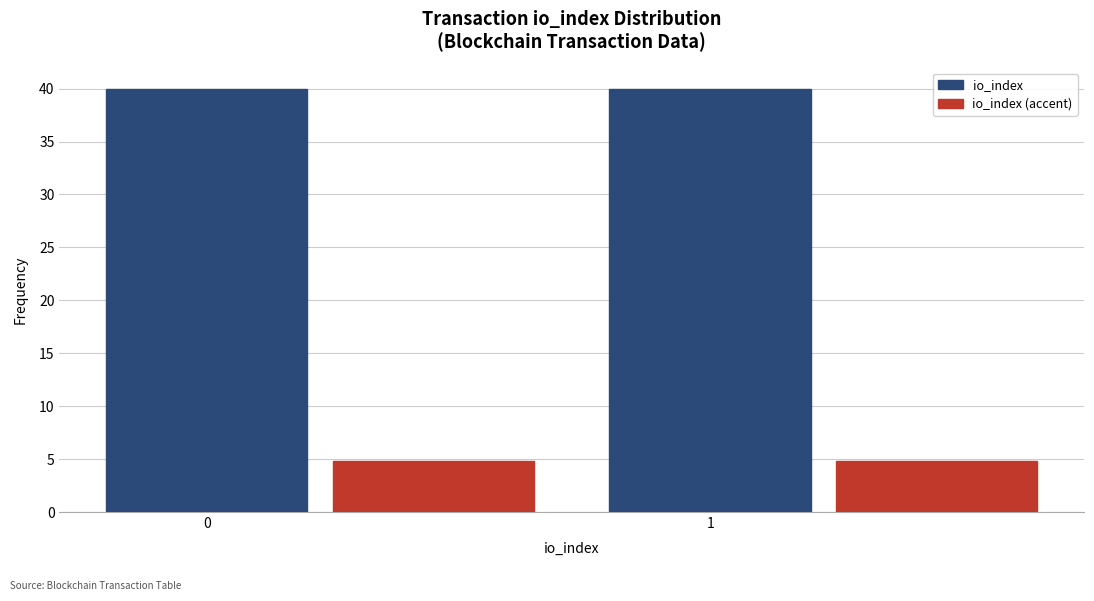

What is the average value of the io_index series?

40.0